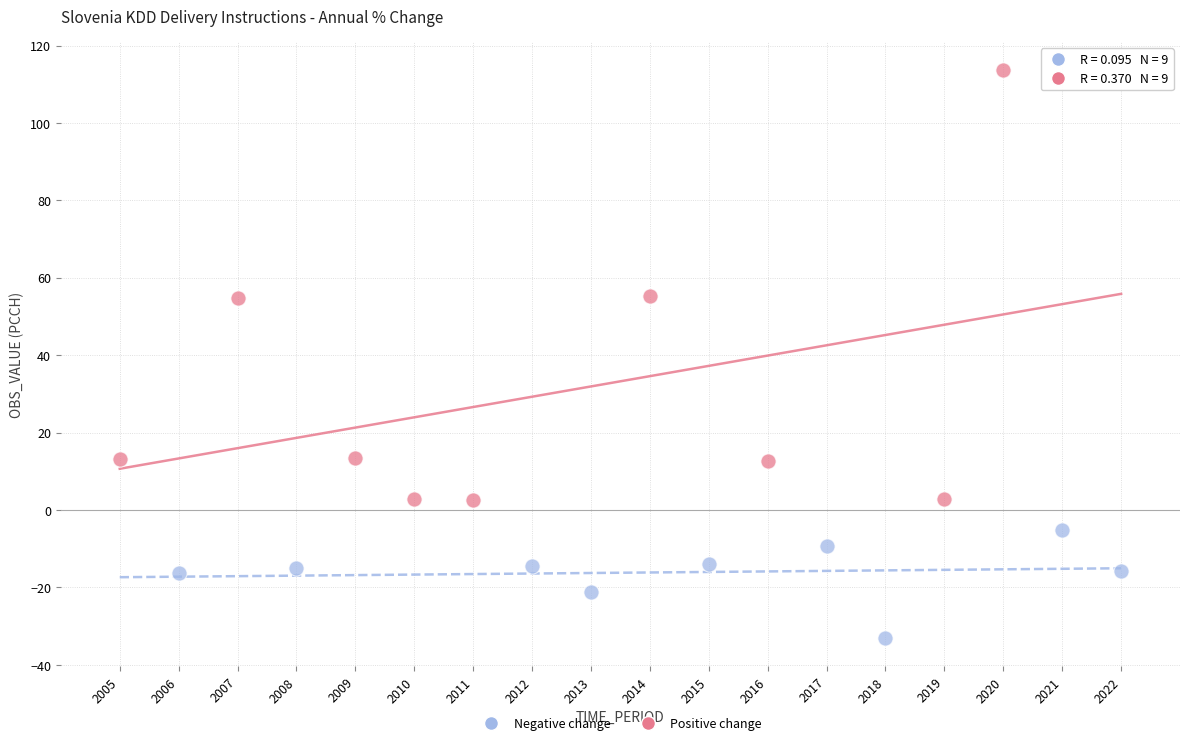

Which series contains the lowest Y value?

Negative change